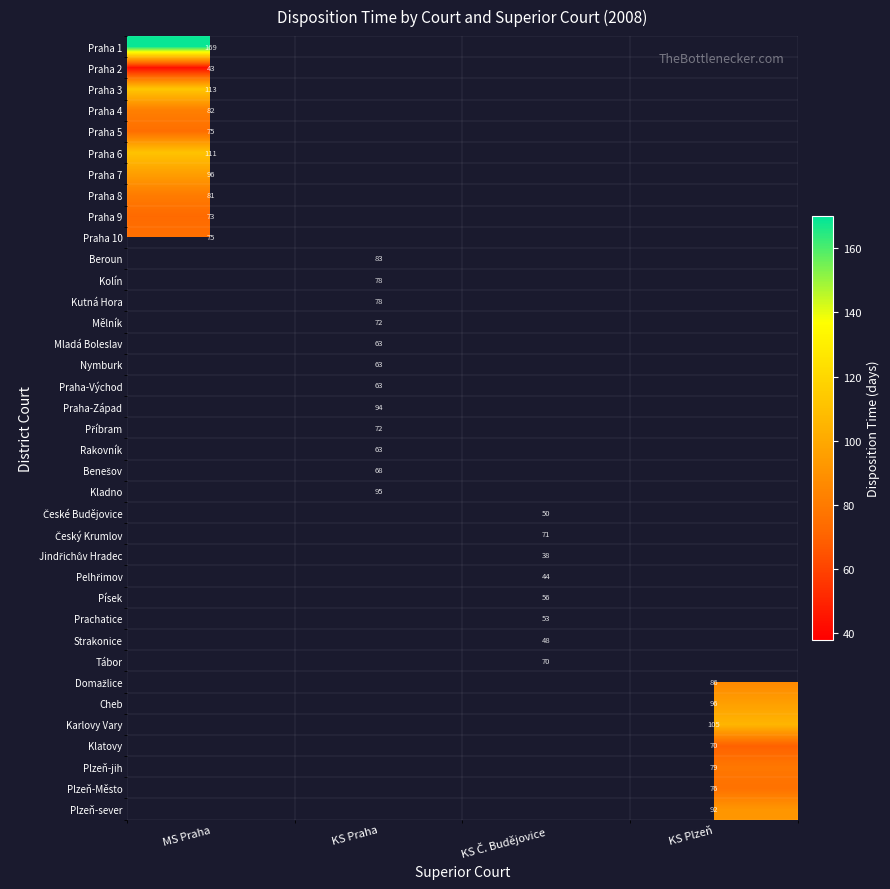

Which has a higher value, KS Praha or MS Praha?

MS Praha